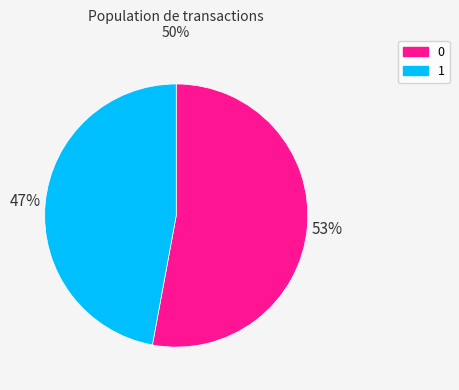

What is the smallest slice in the pie chart?

1